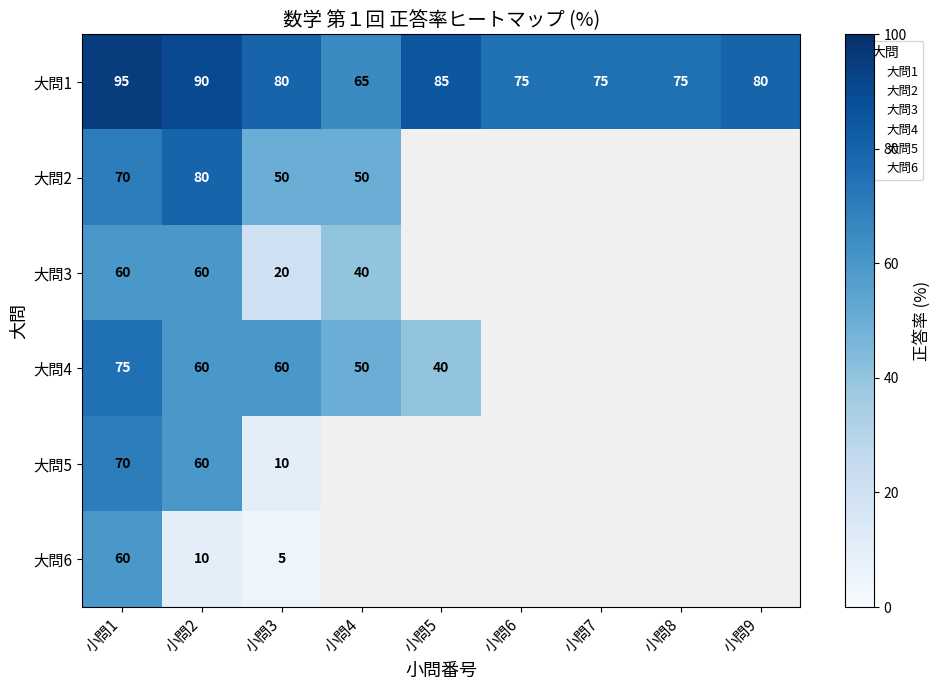

How many series are shown in this chart?

6